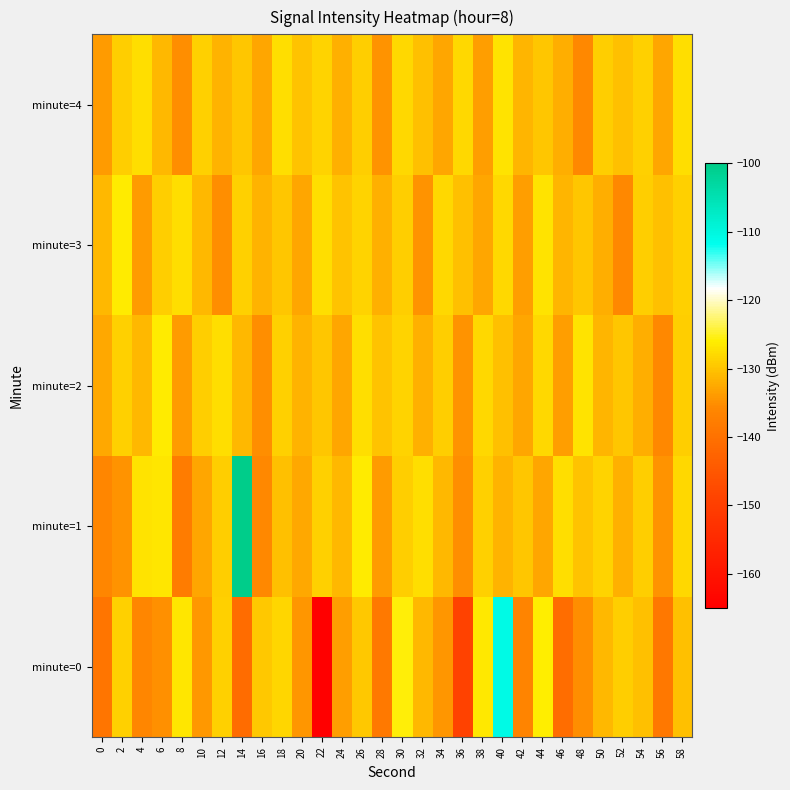

Which series has the widest spread of values?

minute=0